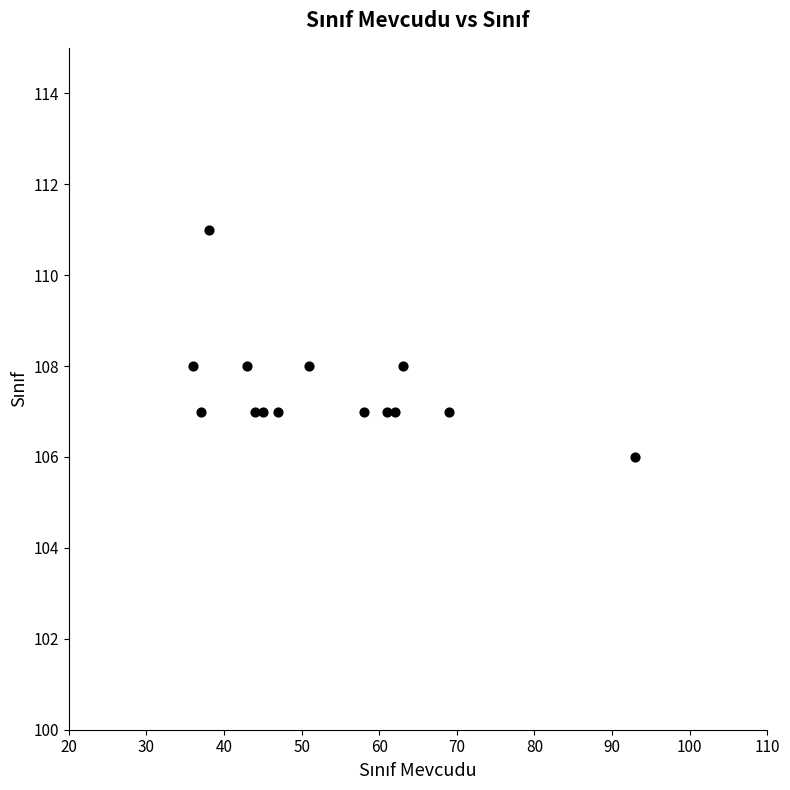

What is the range of X values (max minus min)?

57